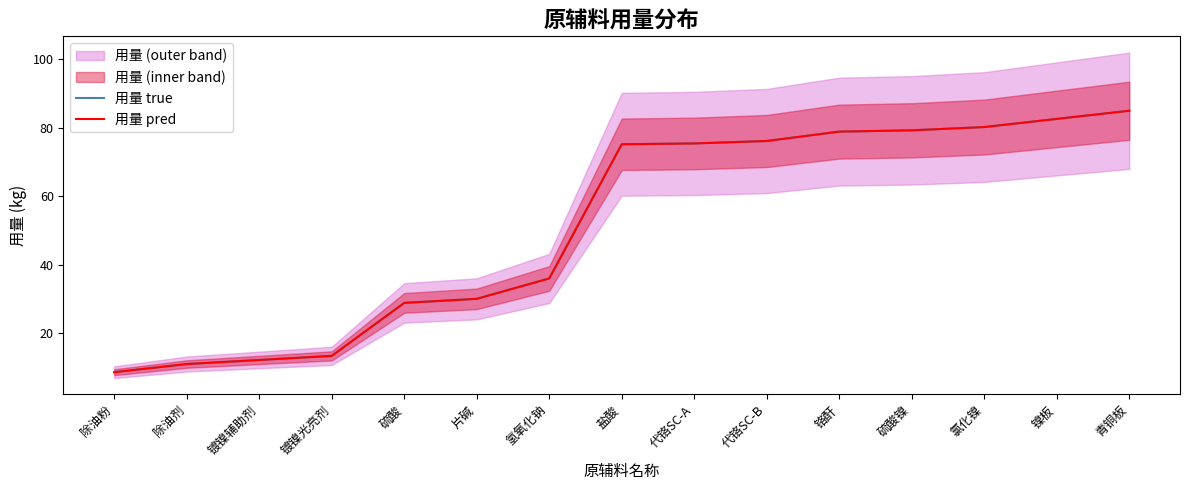

Between 硫酸 and 青铜板, which is larger?

青铜板